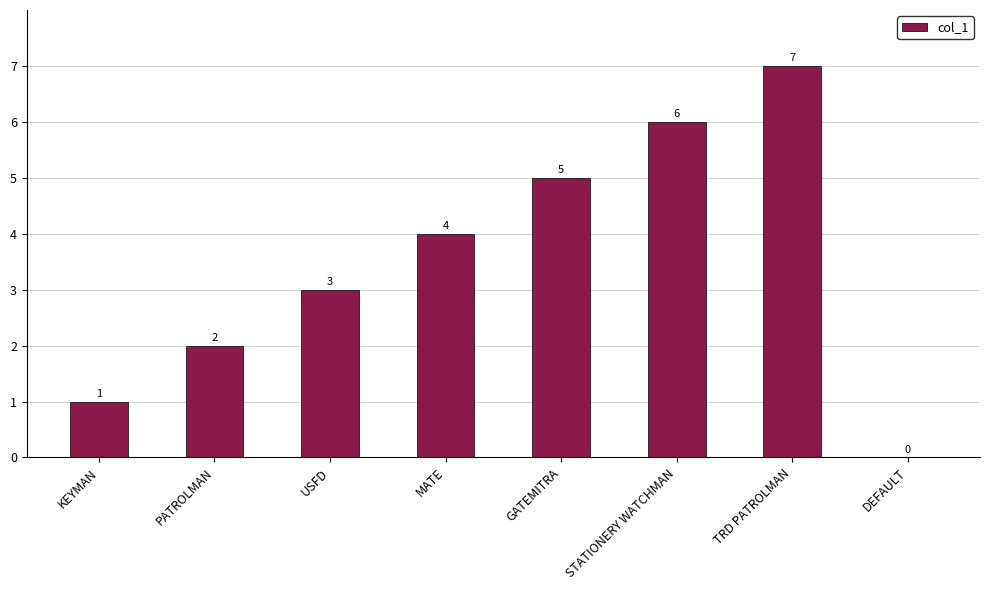

Which category has the highest value across all series?

TRD PATROLMAN